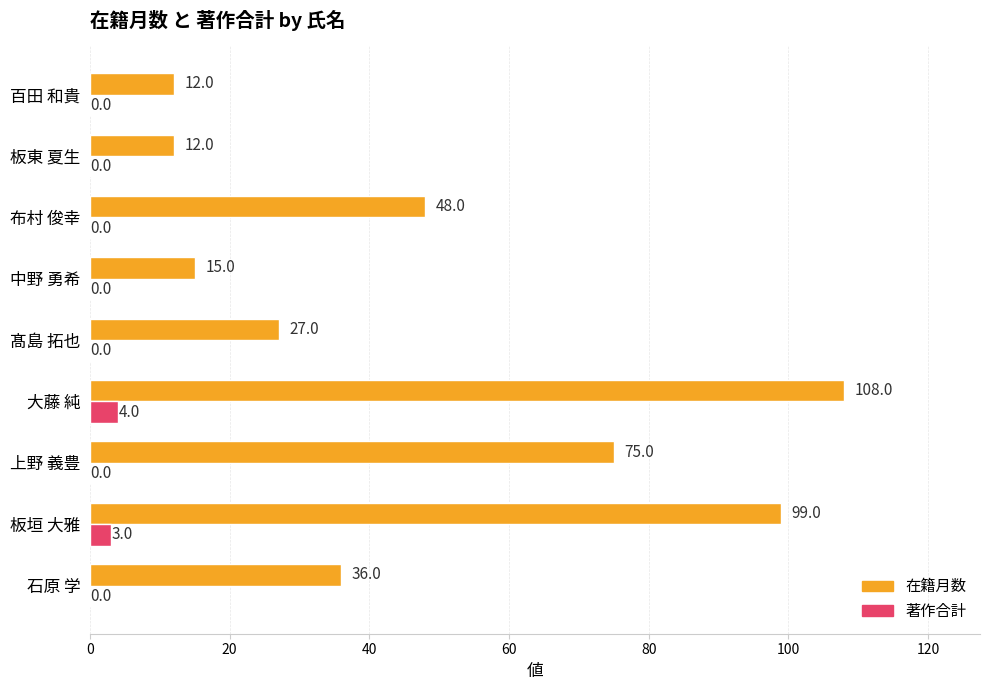

What is the total value across all series at 髙島 拓也?

27